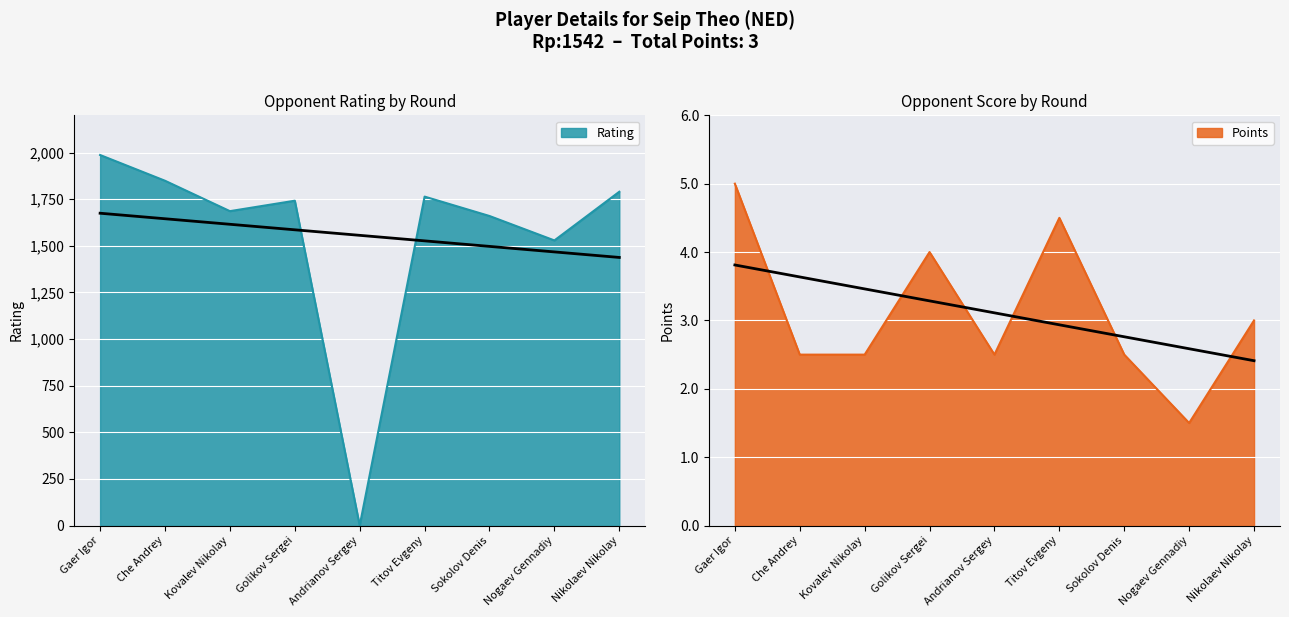

What position from the left is Titov Evgeny?

6